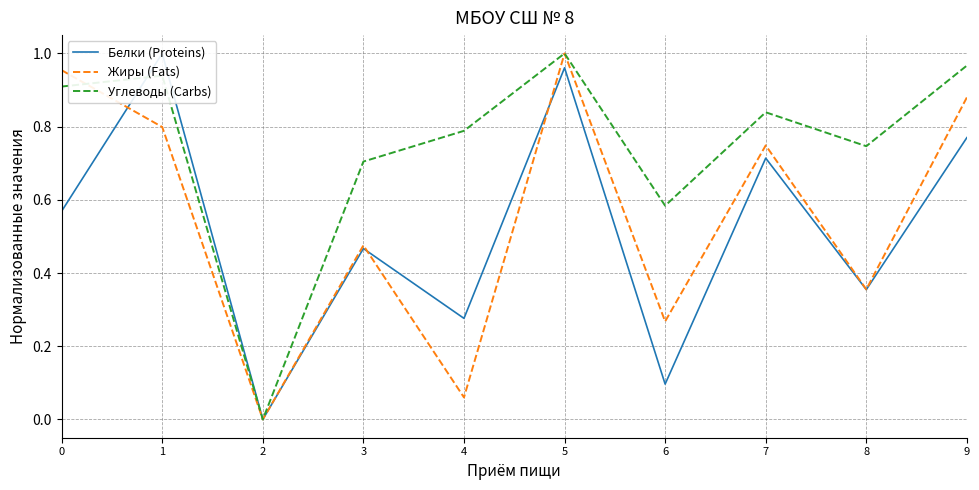

What is the approximate value of Жиры (Fats) at 8?

0.4